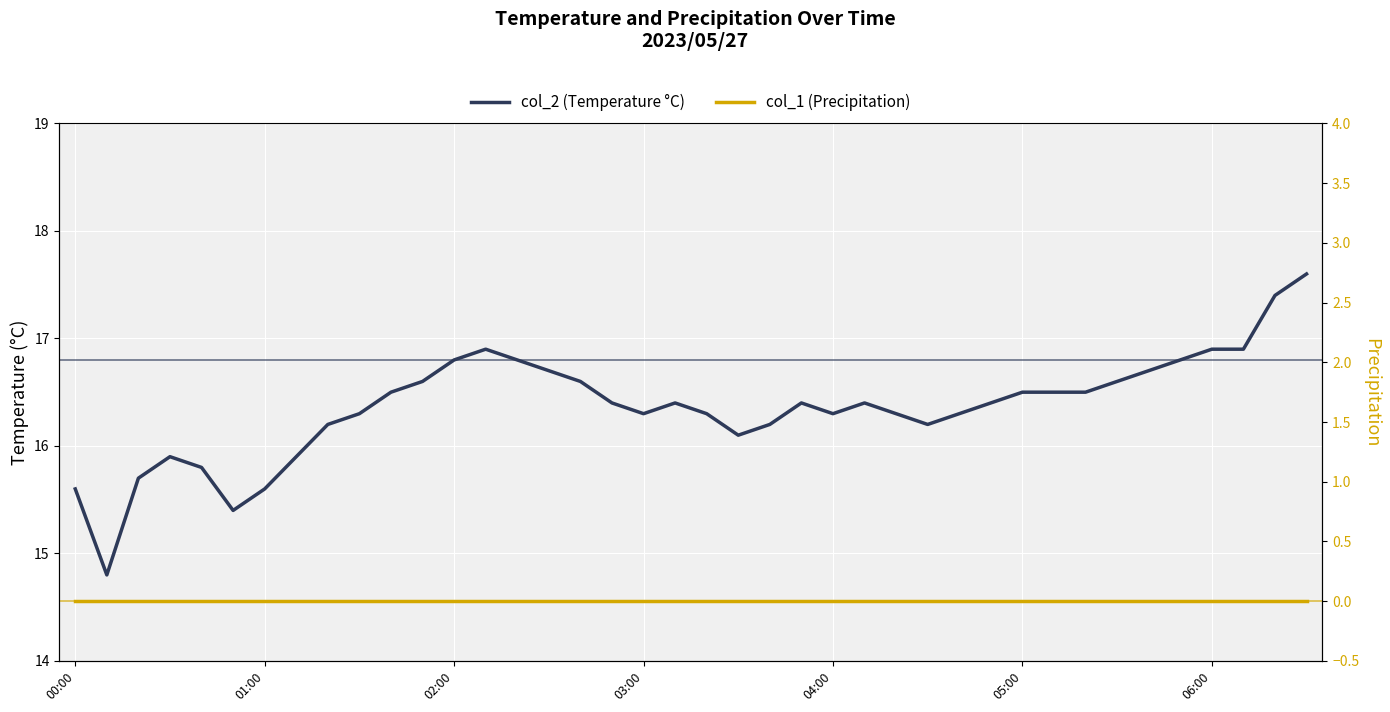

What are all the series names shown in the legend?

col_2, col_1